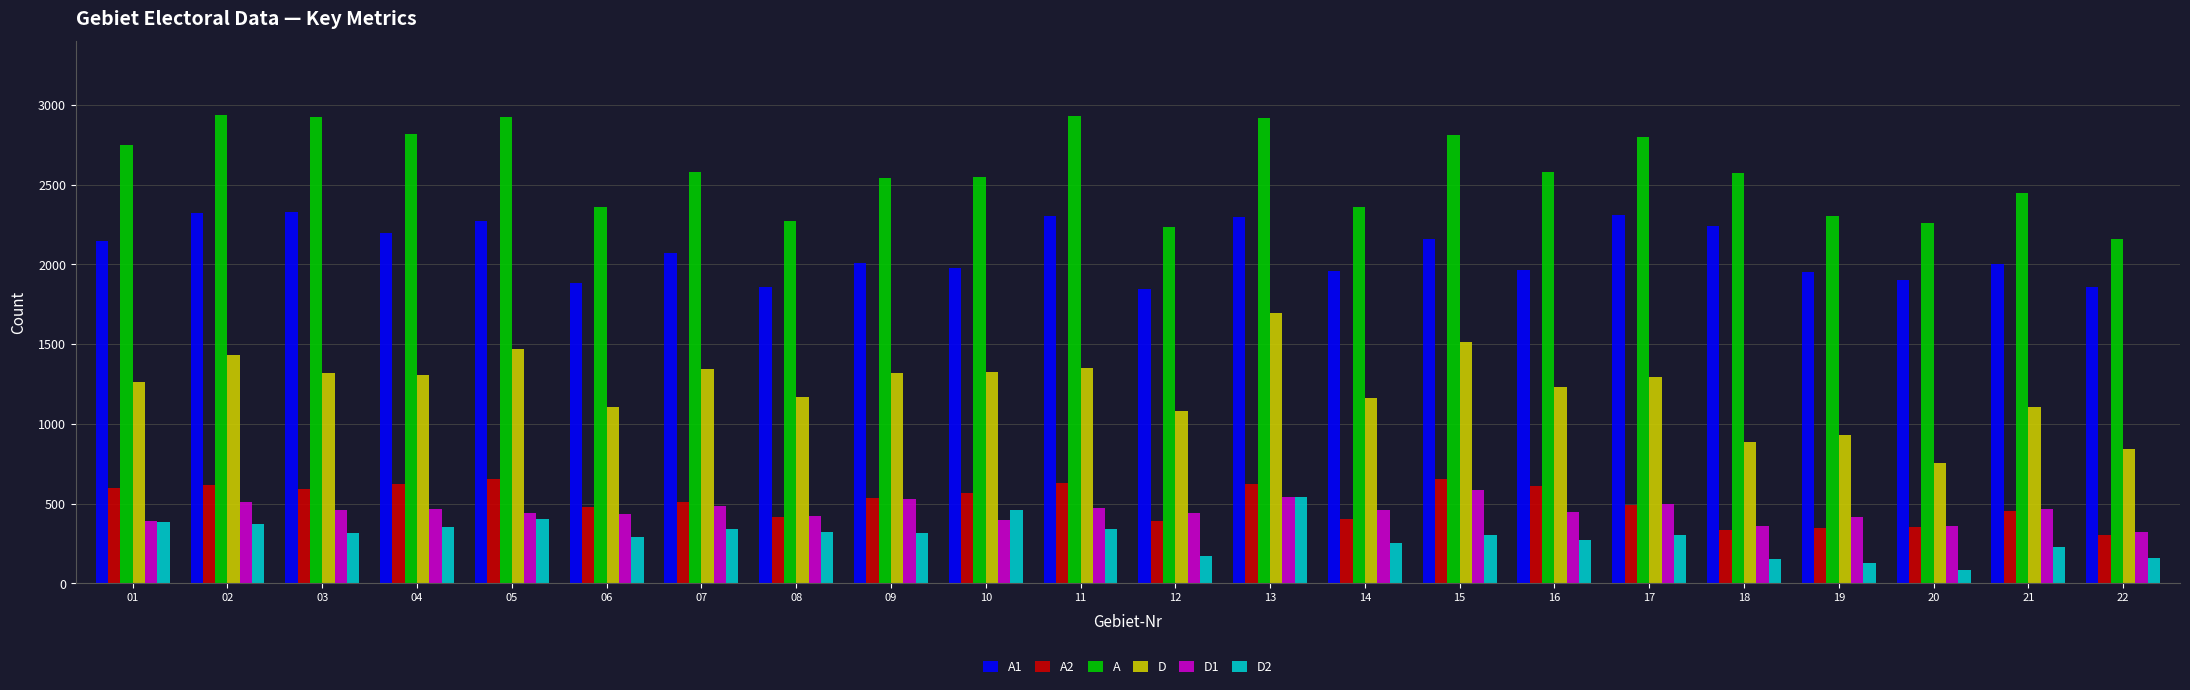

How many groups of bars are there?

22